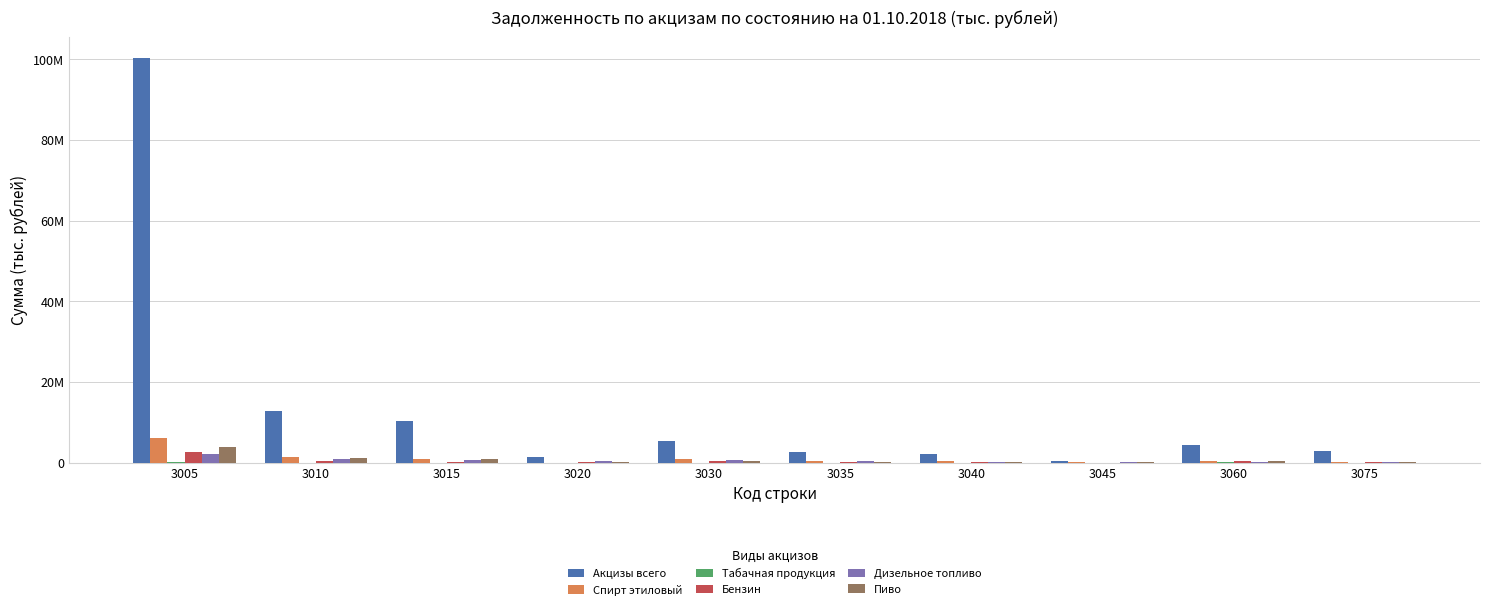

Where is Бензин nearest to the value 1319560?

3010